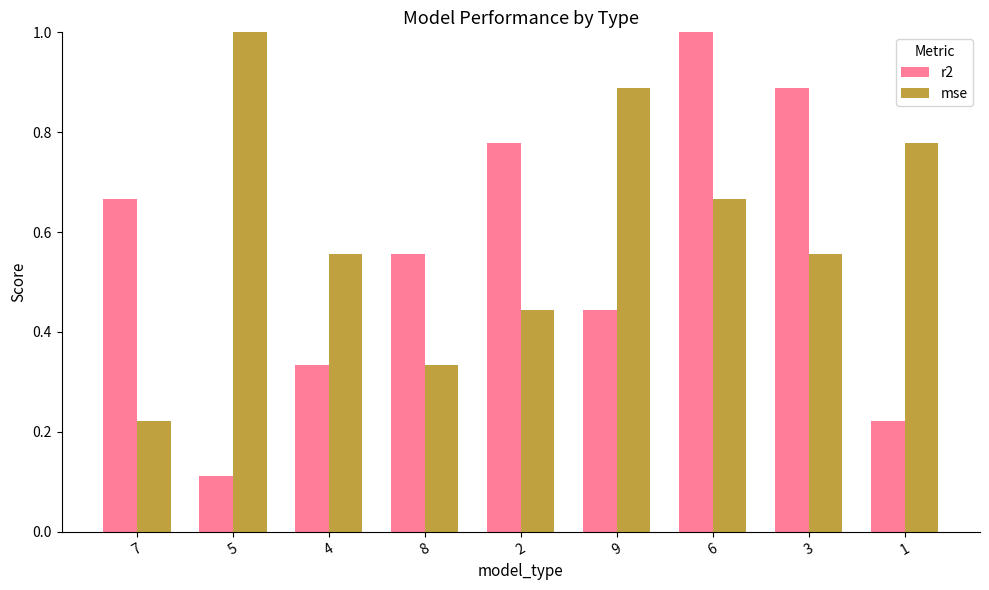

The value of r2 at 2 is 0.2. True or false?

False